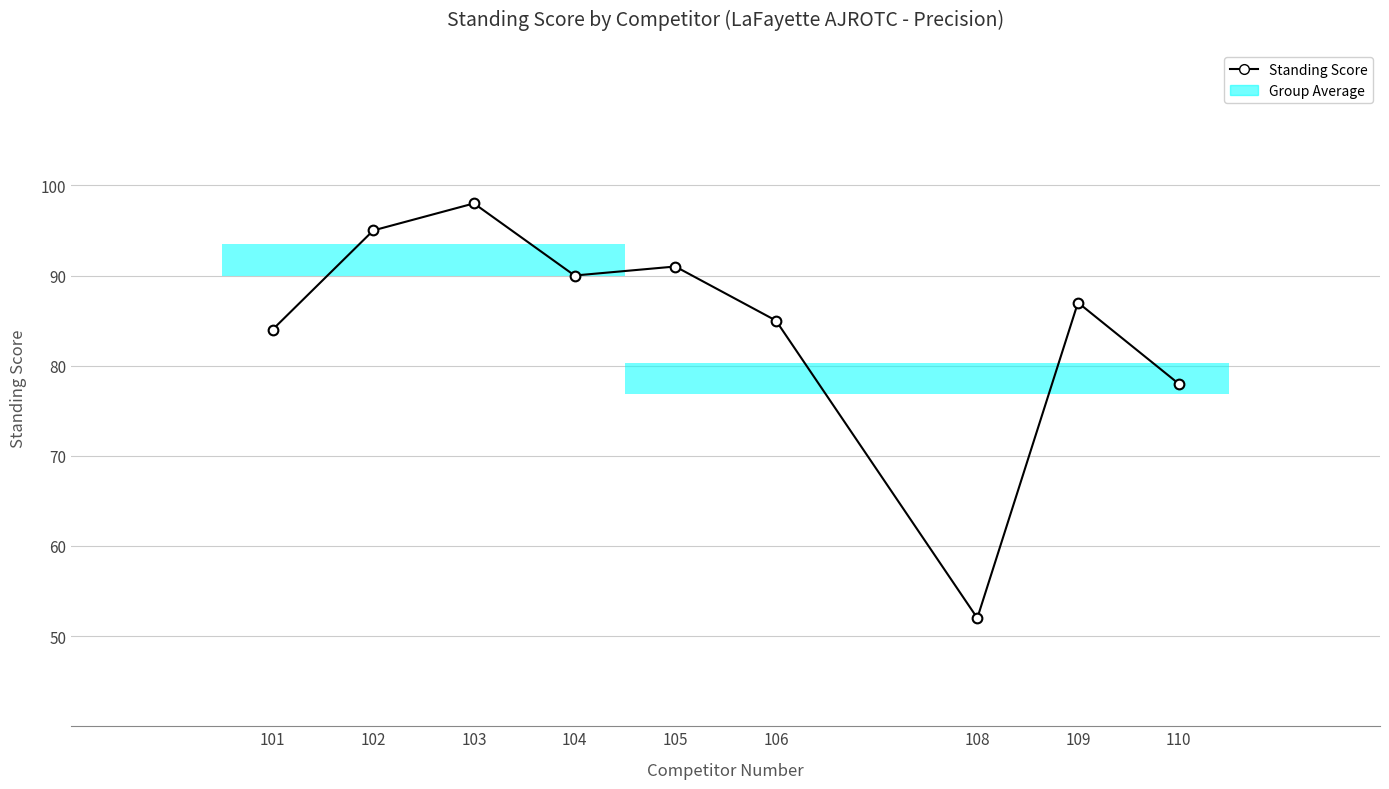

The value at 110 is 78. True or false?

True